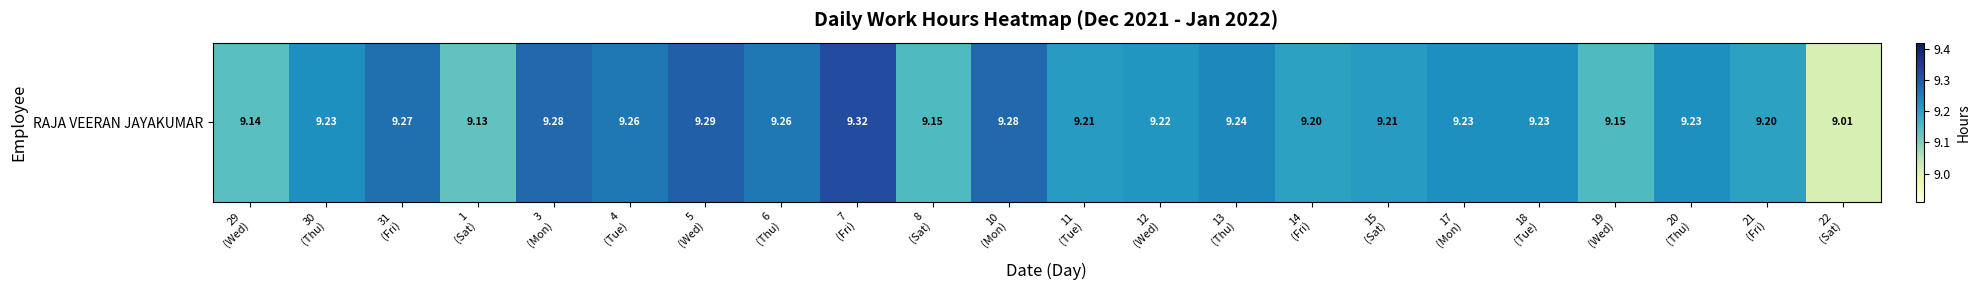

What is the sum of the values at 3
(Mon) and 15
(Sat)?

18.5